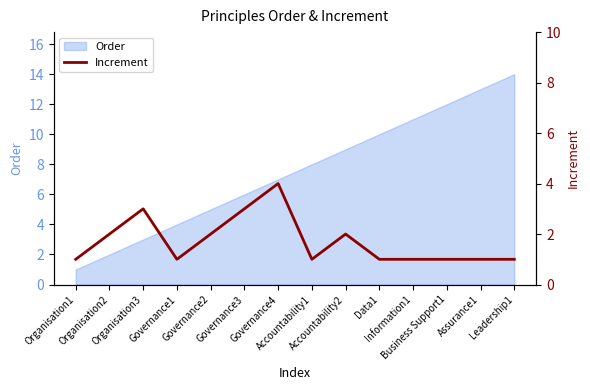

The chart shows a value of 1 at Data1. True or false?

False